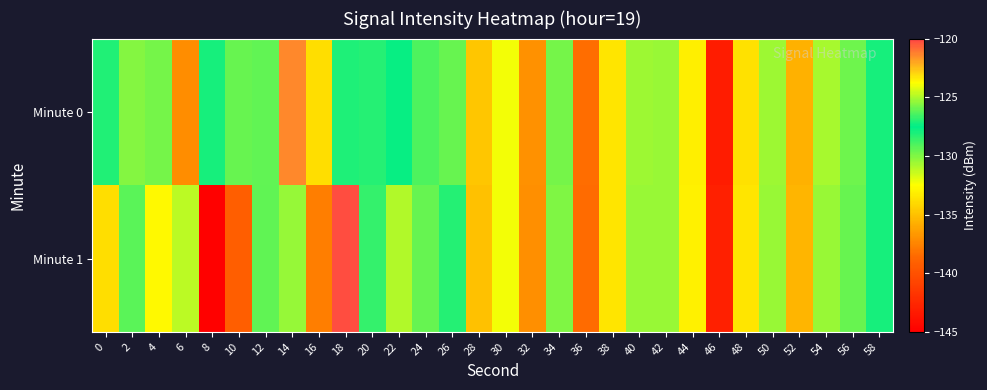

What is the spread (max minus min) of values at 14?

3.9